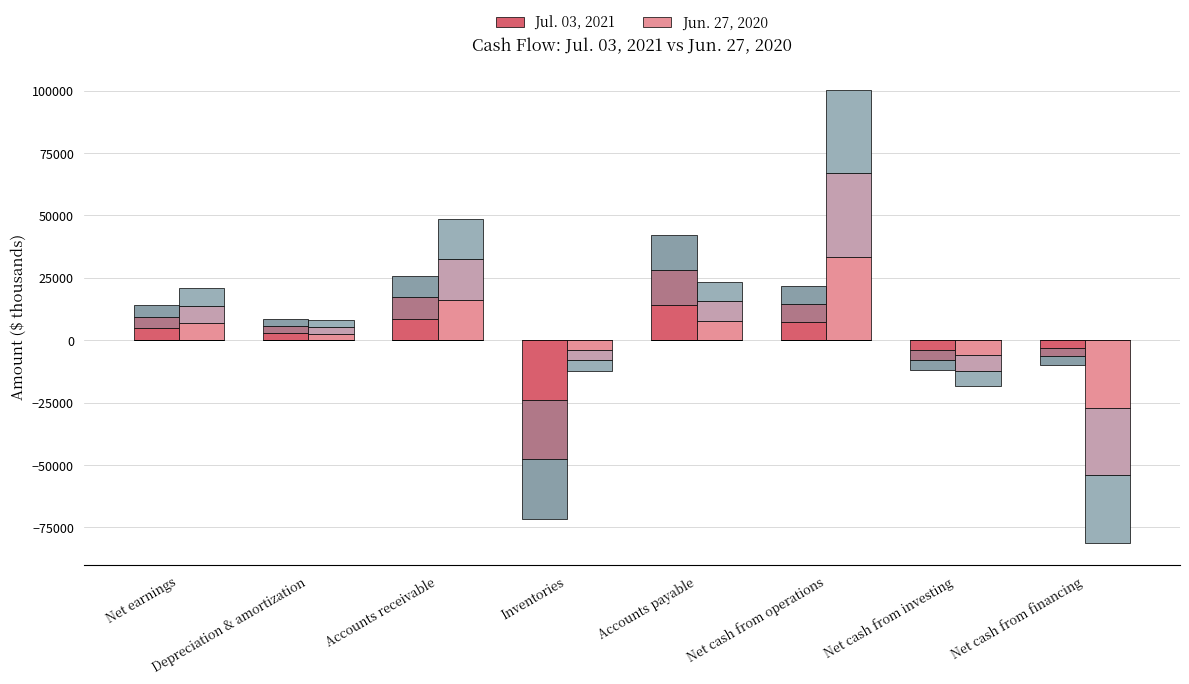

Between Net cash from financing and Inventories, which is larger?

Net cash from financing